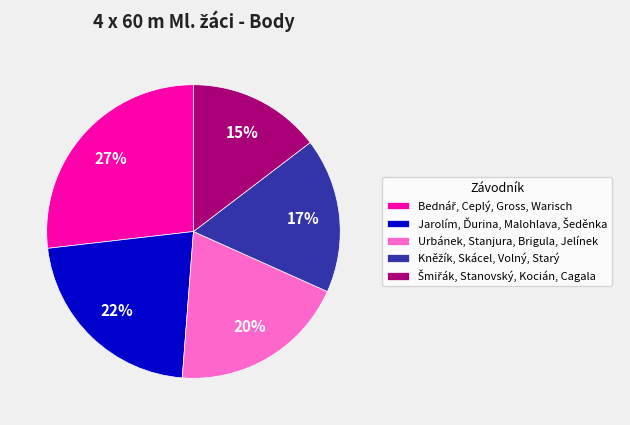

To the nearest percent, what is the average slice percentage?

20%